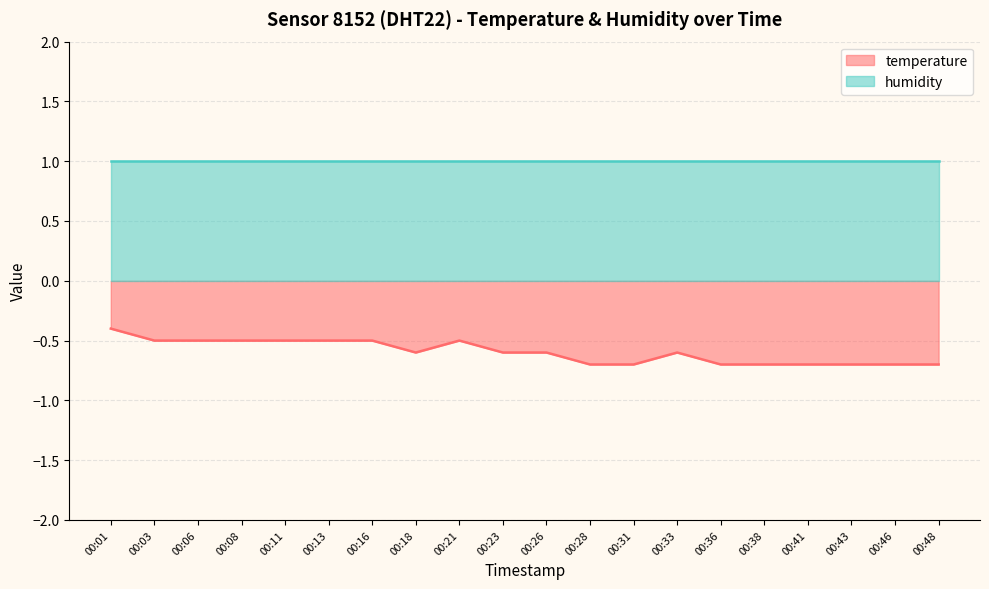

Reading left to right, list all the values displayed in this chart.

00:01=-0.4	00:03=-0.5	00:06=-0.5	00:08=-0.5	00:11=-0.5	00:13=-0.5	00:16=-0.5	00:18=-0.6	00:21=-0.5	00:23=-0.6	00:26=-0.6	00:28=-0.7	00:31=-0.7	00:33=-0.6	00:36=-0.7	00:38=-0.7	00:41=-0.7	00:43=-0.7	00:46=-0.7	00:48=-0.7